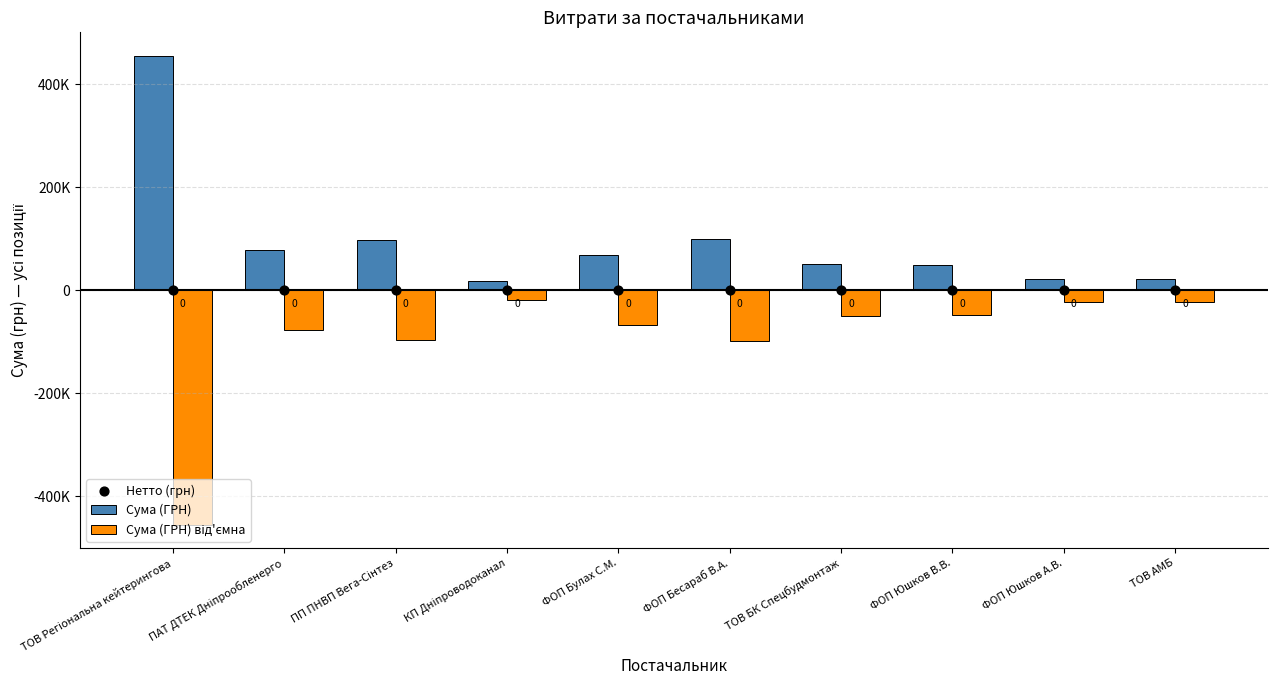

Is the value of Нетто (грн) at КП Дніпроводоканал greater than the value of Сума (ГРН) від'ємна at ТОВ Регіональна кейтерингова?

Yes